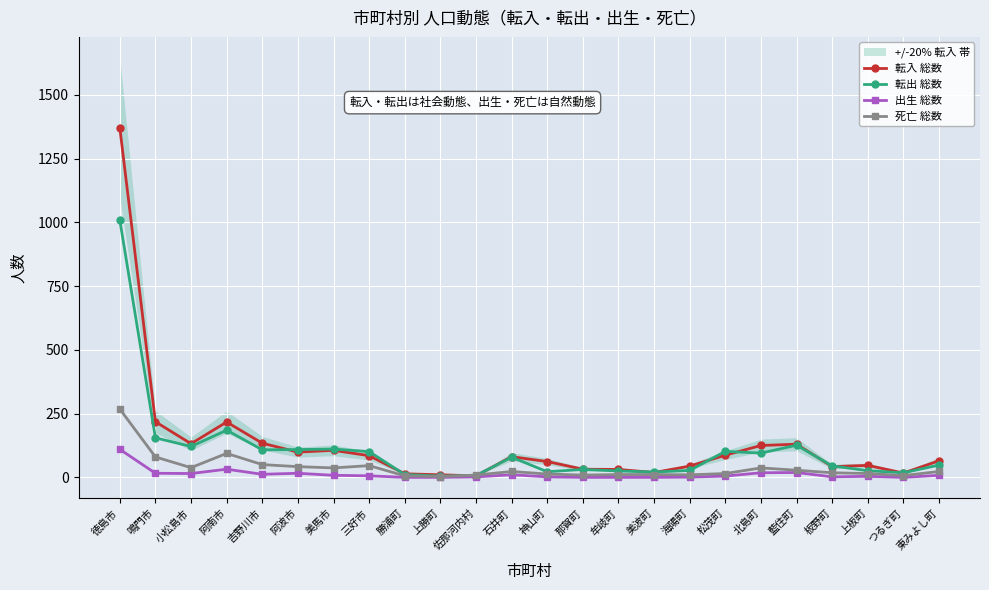

At which label does 死亡 総数 reach its peak?

徳島市